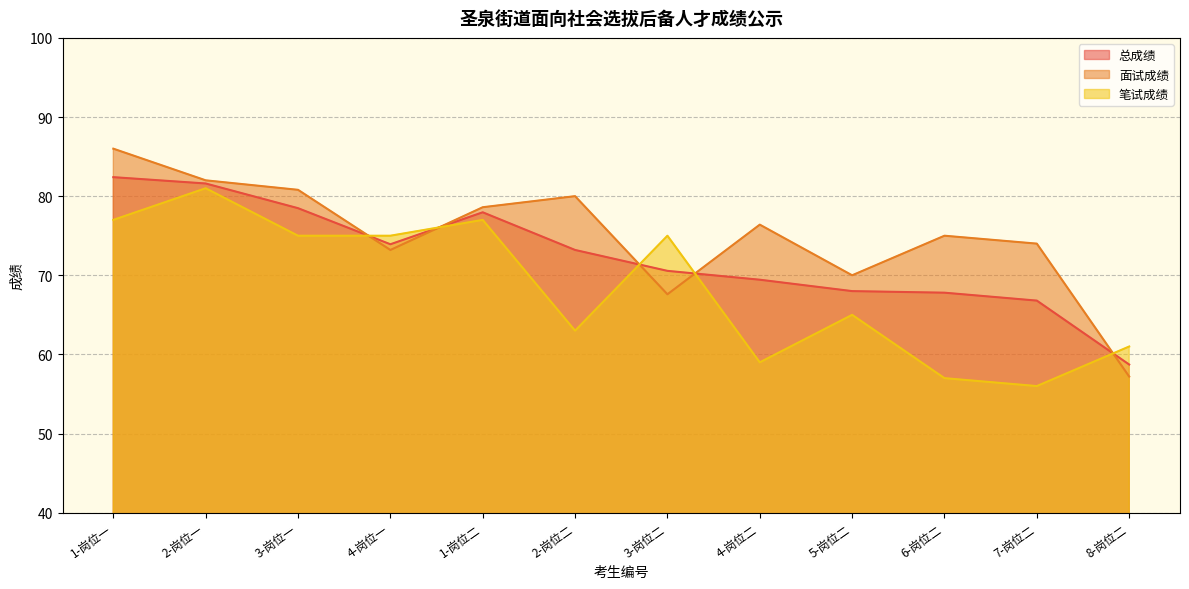

The 面试成绩 series shows 115.1 at 2-岗位二. True or false?

False